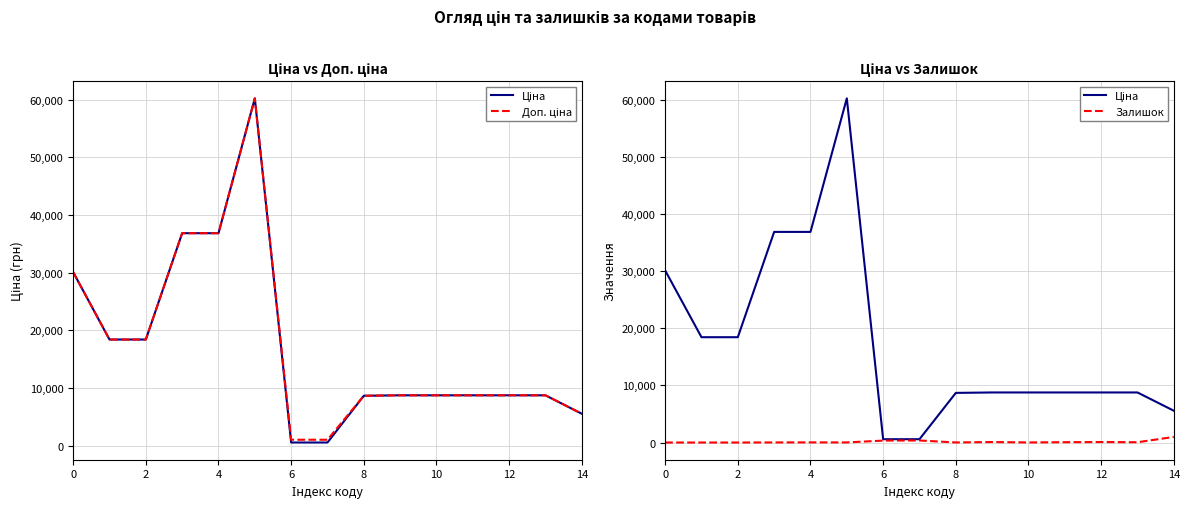

What is the average value of the Ціна series?

17333.8